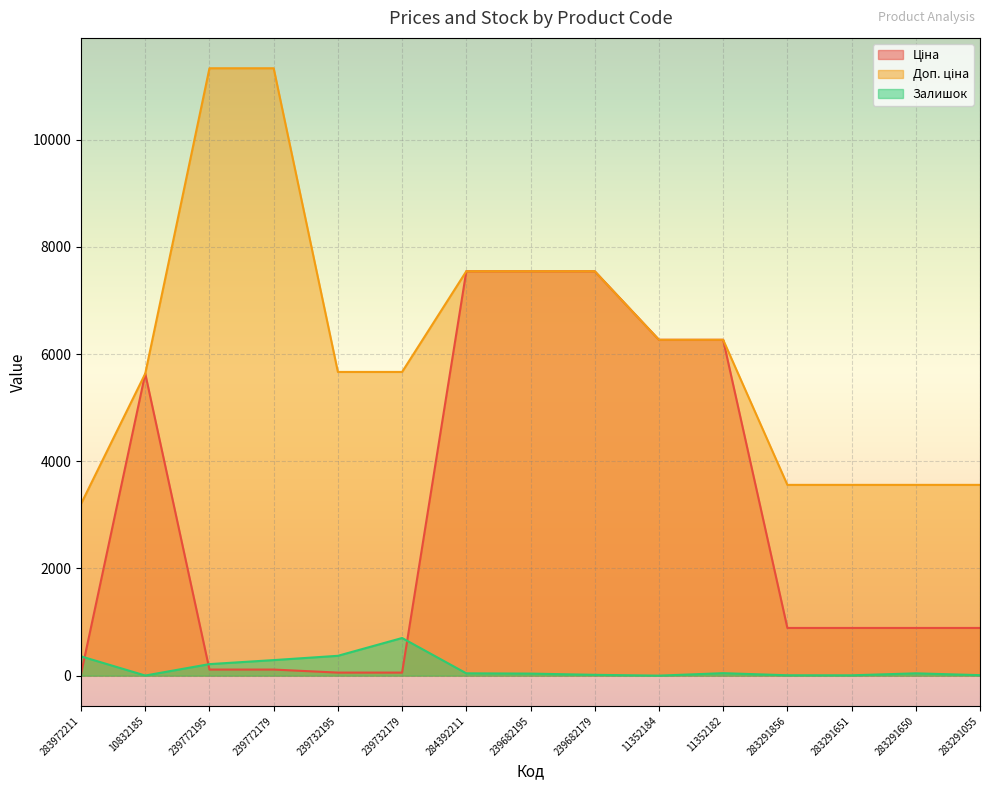

What is the difference between the second highest and minimum values in the Ціна series?

7513.8